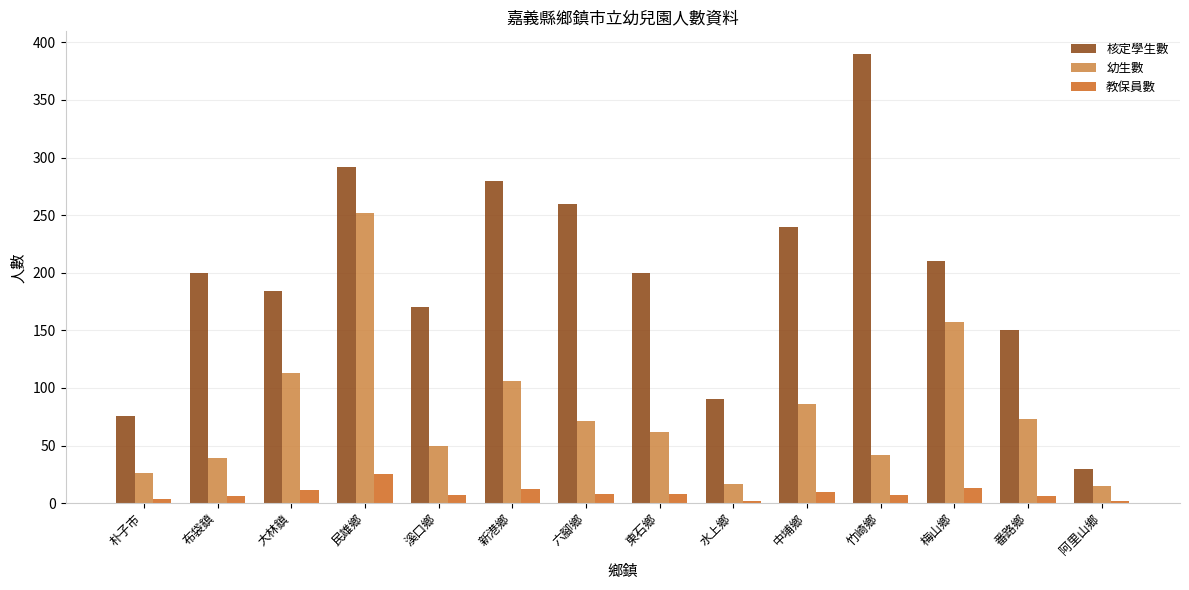

The 核定學生數 series shows 53 at 阿里山鄉. True or false?

False